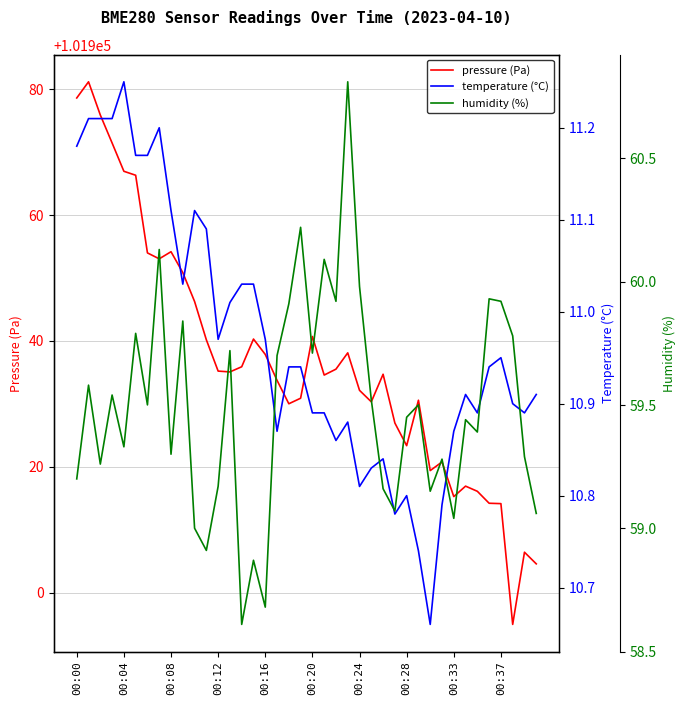

Reading left to right, transcribe all the data shown in this chart.

pressure (Pa): 101978.6	101981.2	101975.9	101971.4	101966.9	101966.3	101954.0	101953.0	101954.2	101950.8	101946.2	101940.2	101935.2	101935.1	101935.9	101940.3	101937.8	101933.7	101930.0	101930.9	101940.7	101934.6	101935.5	101938.1	101932.1	101930.3	101934.7	101926.9	101923.3	101930.6	101919.4	101920.8	101915.2	101916.9	101916.1	101914.2	101914.1	101894.9	101906.4	101904.6
temperature (°C): 11.2	11.2	11.2	11.2	11.2	11.2	11.2	11.2	11.1	11.0	11.1	11.1	11.0	11.0	11.0	11.0	11.0	10.9	10.9	10.9	10.9	10.9	10.9	10.9	10.8	10.8	10.8	10.8	10.8	10.7	10.7	10.8	10.9	10.9	10.9	10.9	10.9	10.9	10.9	10.9
humidity (%): 59.2	59.6	59.3	59.5	59.3	59.8	59.5	60.1	59.3	59.8	59.0	58.9	59.2	59.7	58.6	58.9	58.7	59.7	59.9	60.2	59.7	60.1	59.9	60.8	60.0	59.5	59.2	59.1	59.5	59.5	59.1	59.3	59.0	59.4	59.4	59.9	59.9	59.8	59.3	59.1